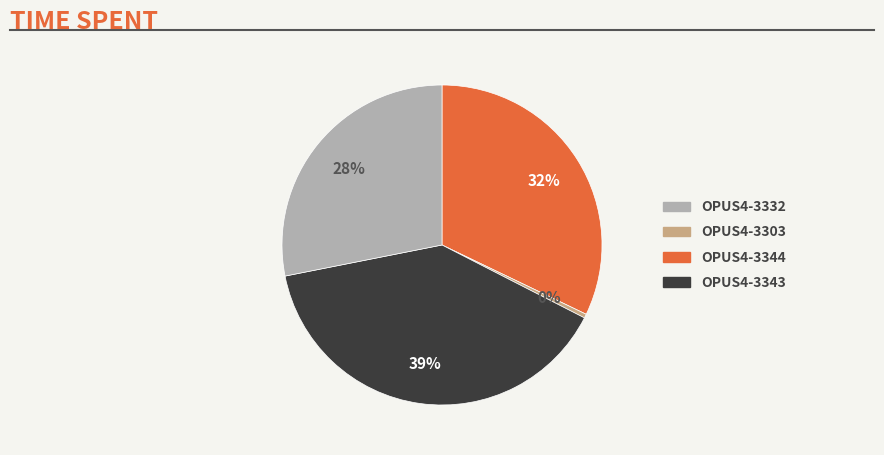

Rank the categories by value from highest to lowest.

OPUS4-3344, OPUS4-3332, OPUS4-3343, OPUS4-3303